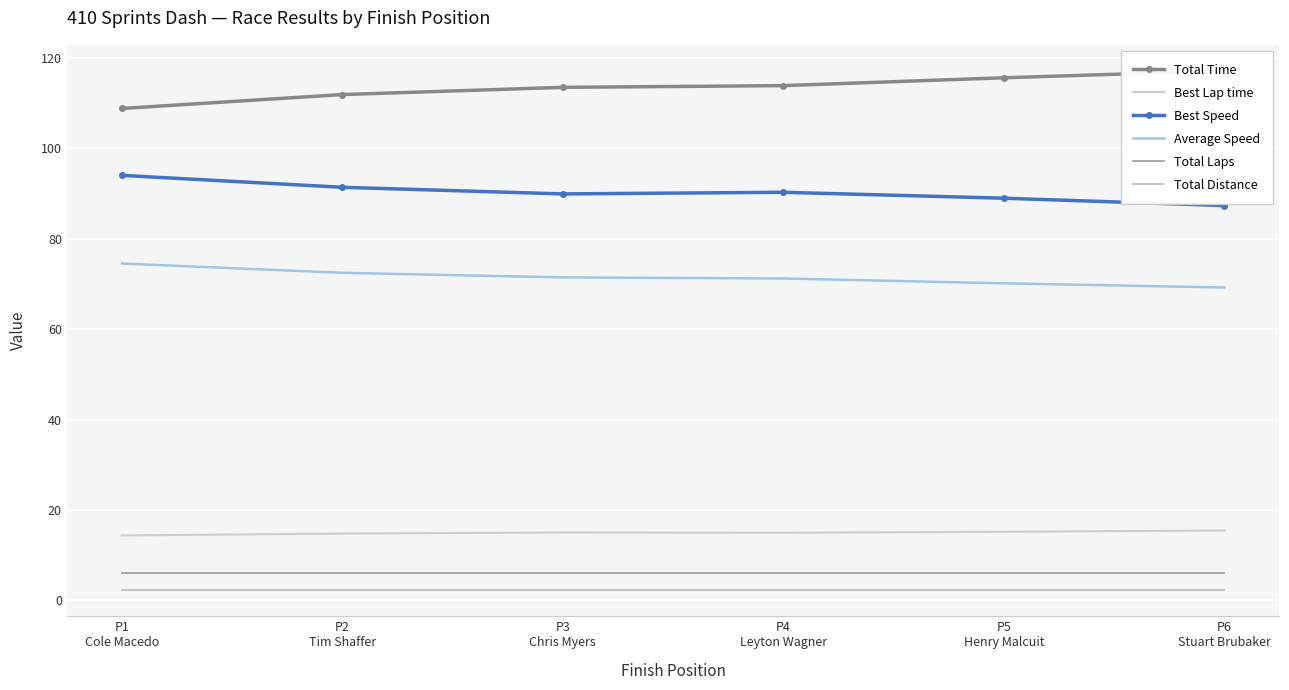

What is the sum of the Average Speed values at P5
Henry Malcuit and P6
Stuart Brubaker?

139.3